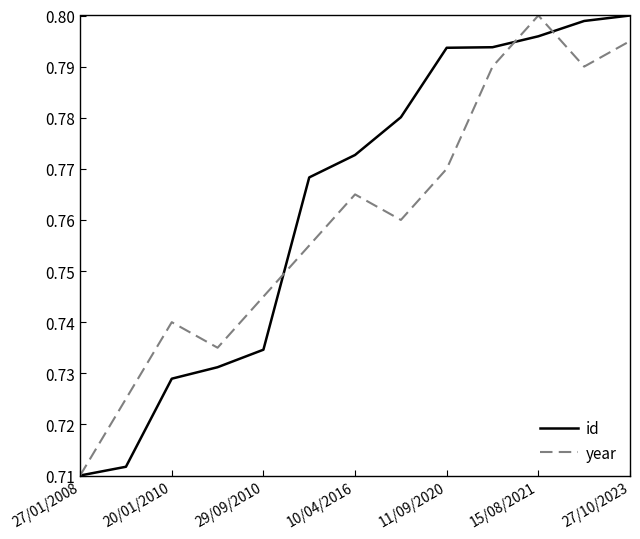

What is the average value of the id series?

0.8